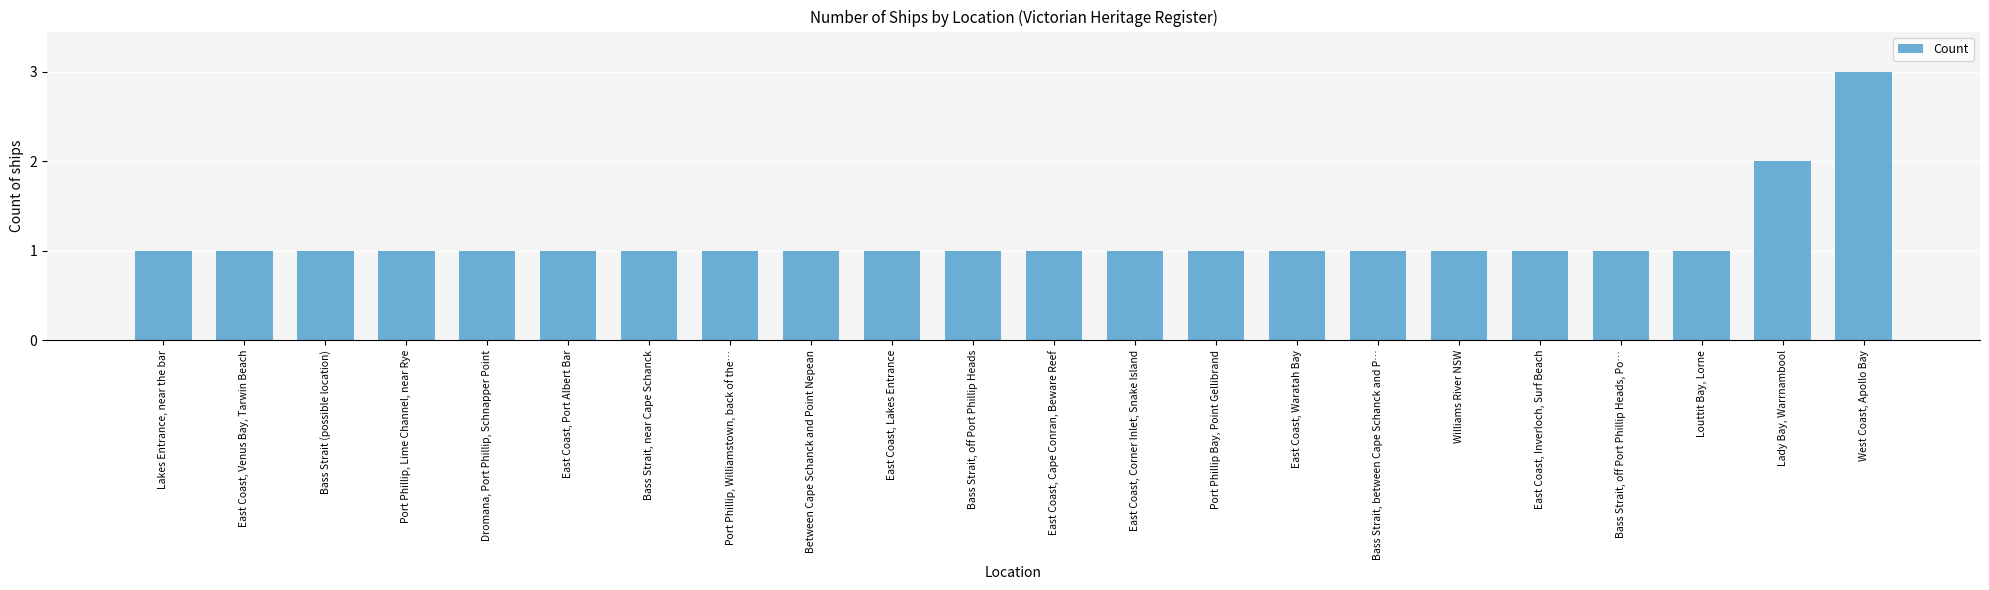

Does the chart contain stacked bars?

No